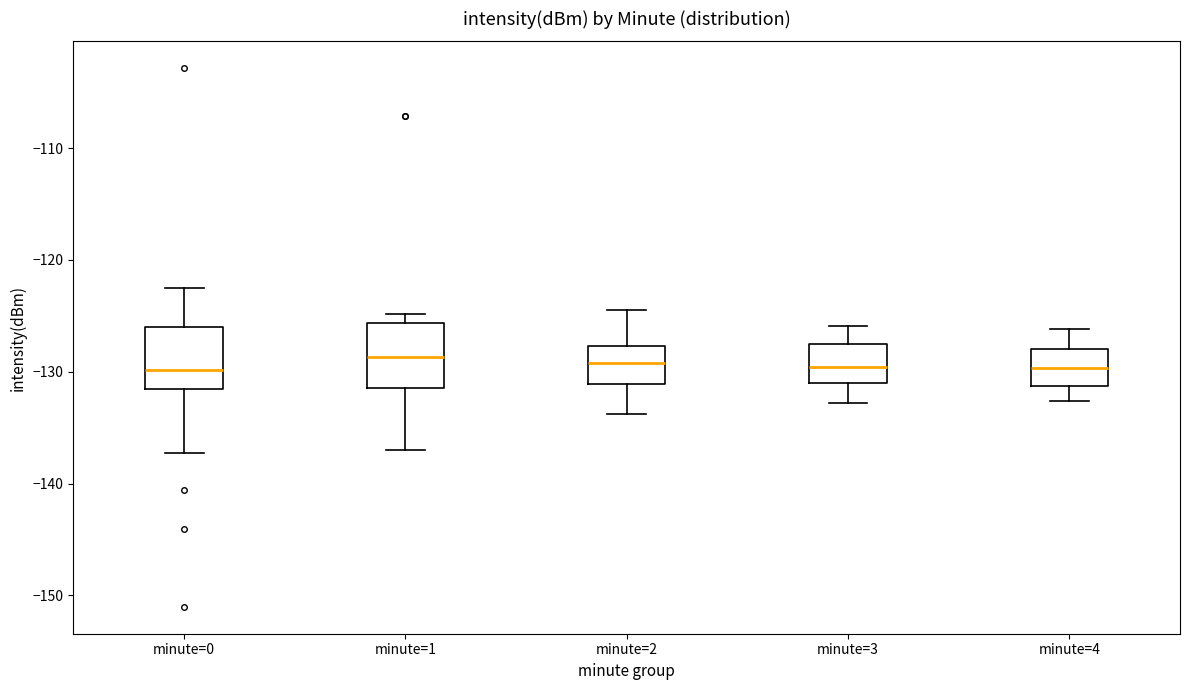

Where is the lower edge of the box for minute=4 on the y-axis? The values are not printed on the chart, so give them approximately, as read against the axis.

-131